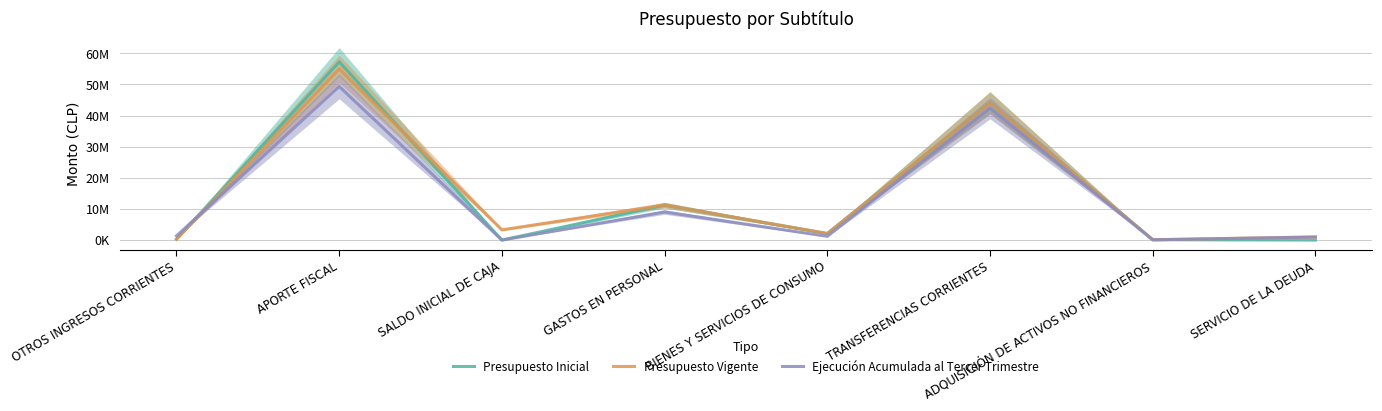

Between SALDO INICIAL DE CAJA and BIENES Y SERVICIOS DE CONSUMO, which is larger?

BIENES Y SERVICIOS DE CONSUMO